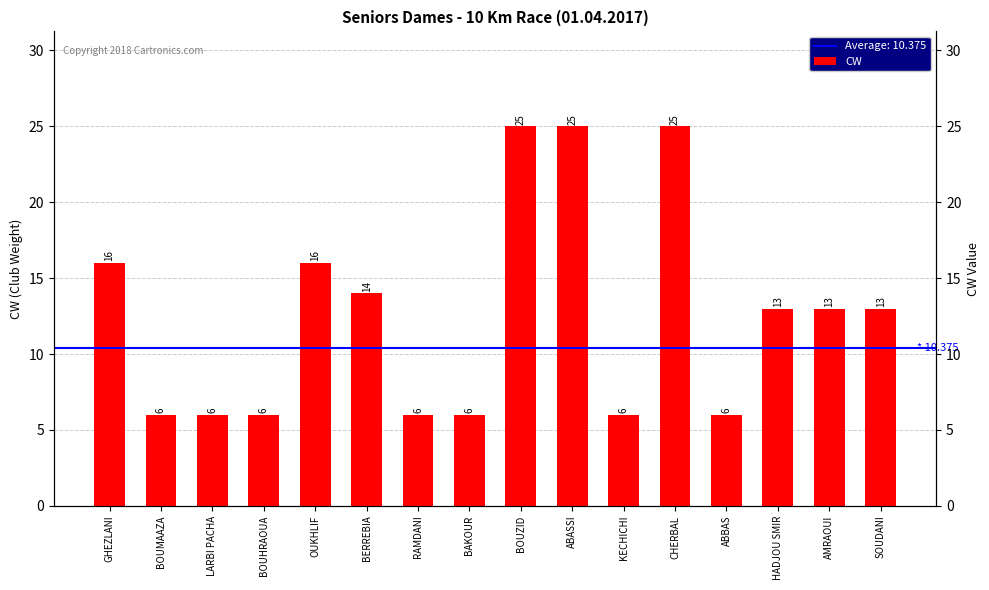

What is the label of the 12th bar from the left?

CHERBAL